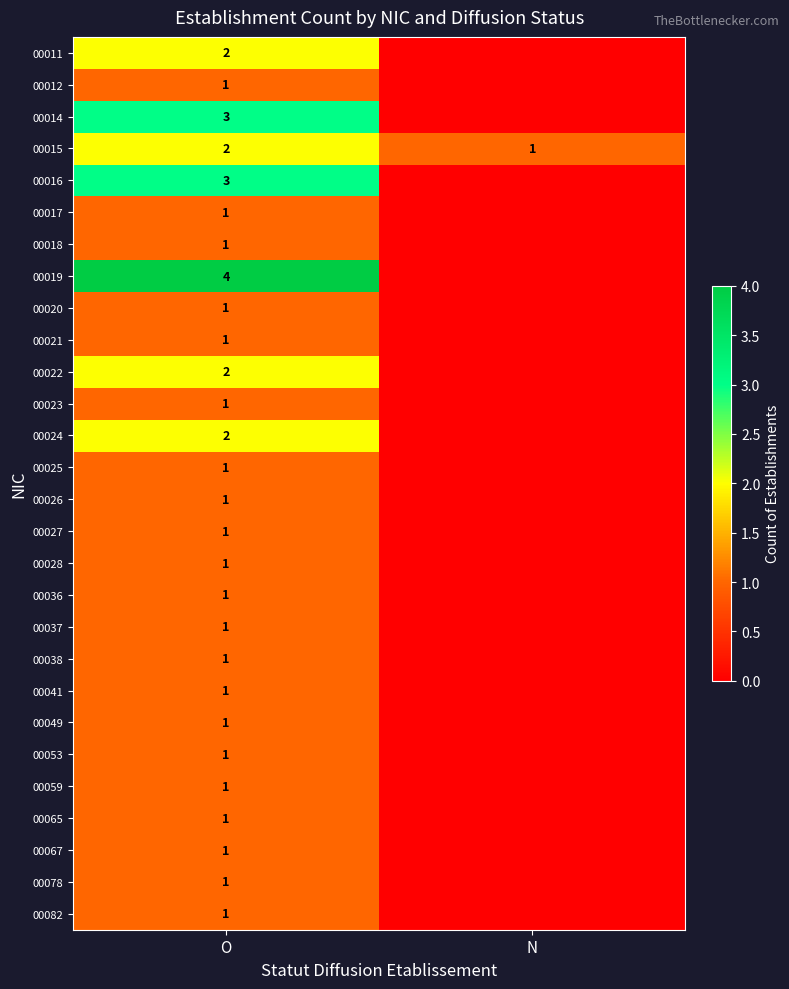

What is the total value across all series at O?

39